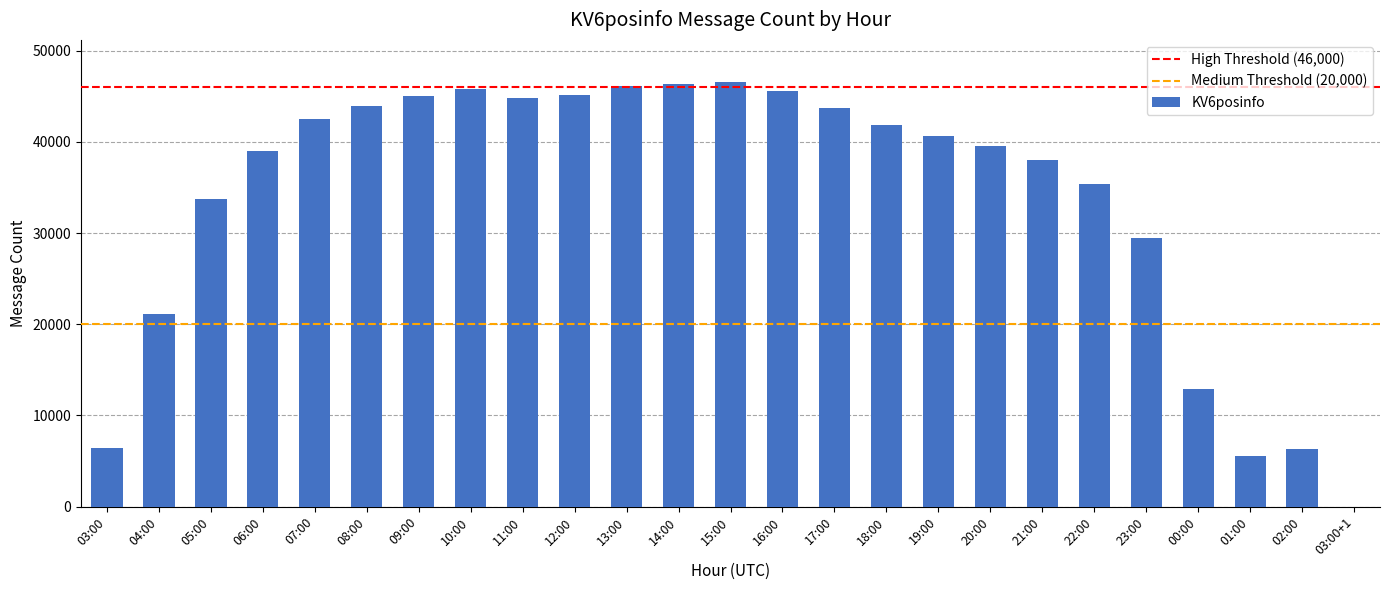

What is the change in value from 17:00 to 21:00?

-5775